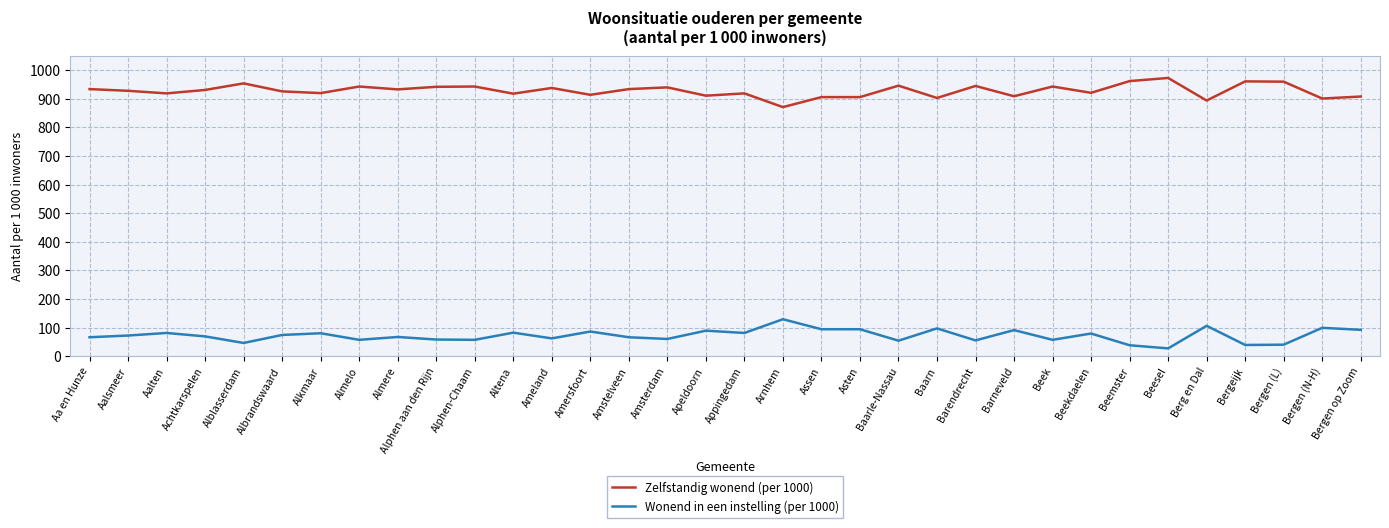

How many values in the Zelfstandig wonend (per 1000) series are below 931?

17